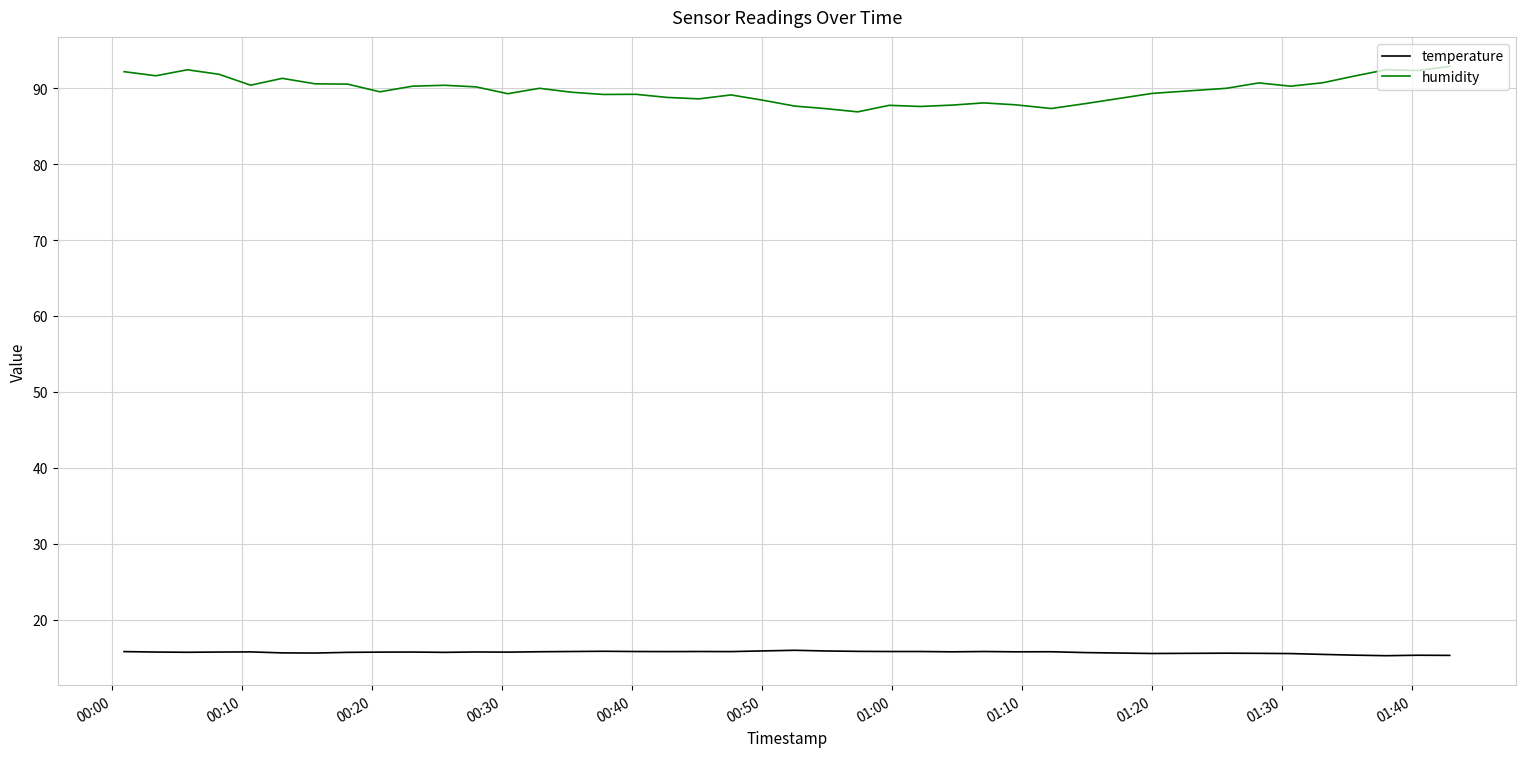

What are all the series names shown in the legend?

temperature, humidity